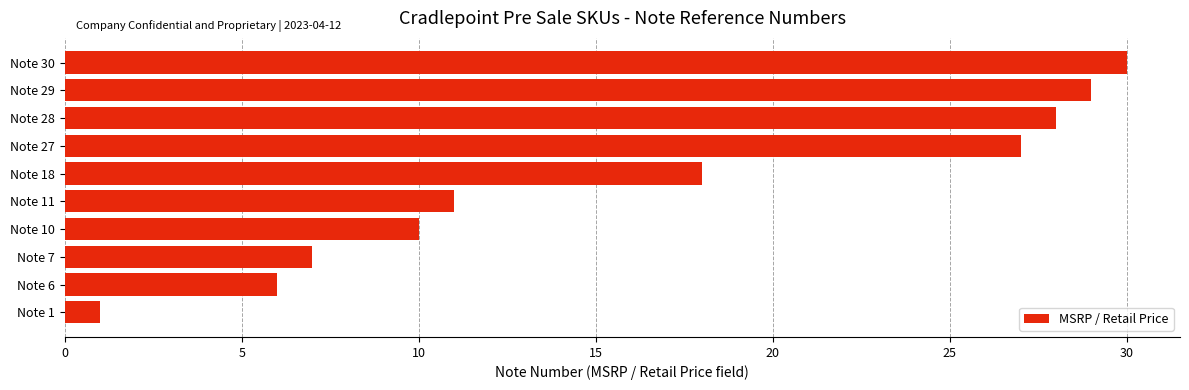

The value at Note 27 is 48. True or false?

False